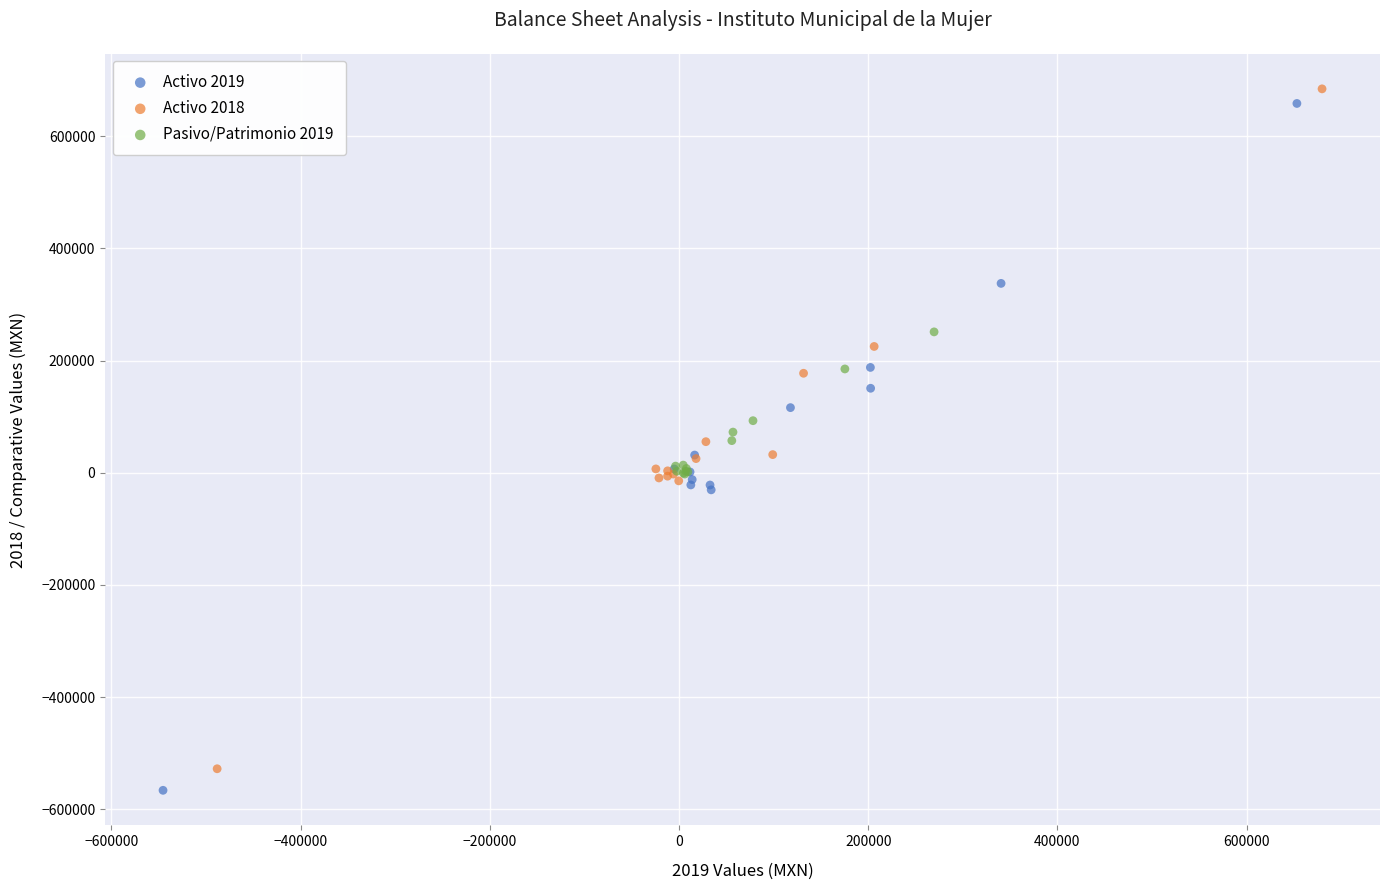

Which series has the widest spread of Y values?

Activo 2019